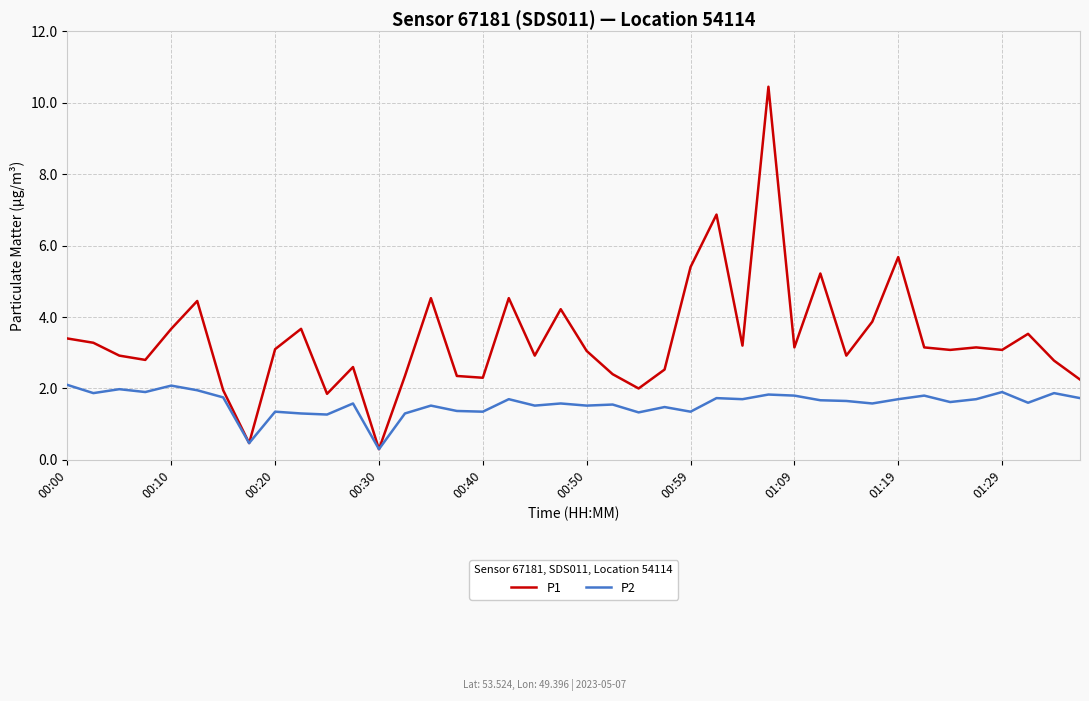

What is the difference between the maximum and minimum values in the P2 series?

1.8